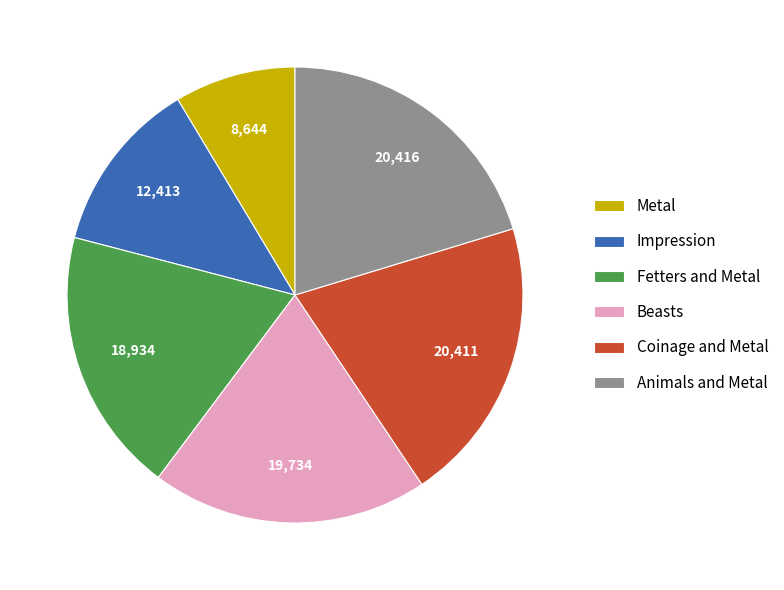

Is there any slice that represents more than half of the pie?

No